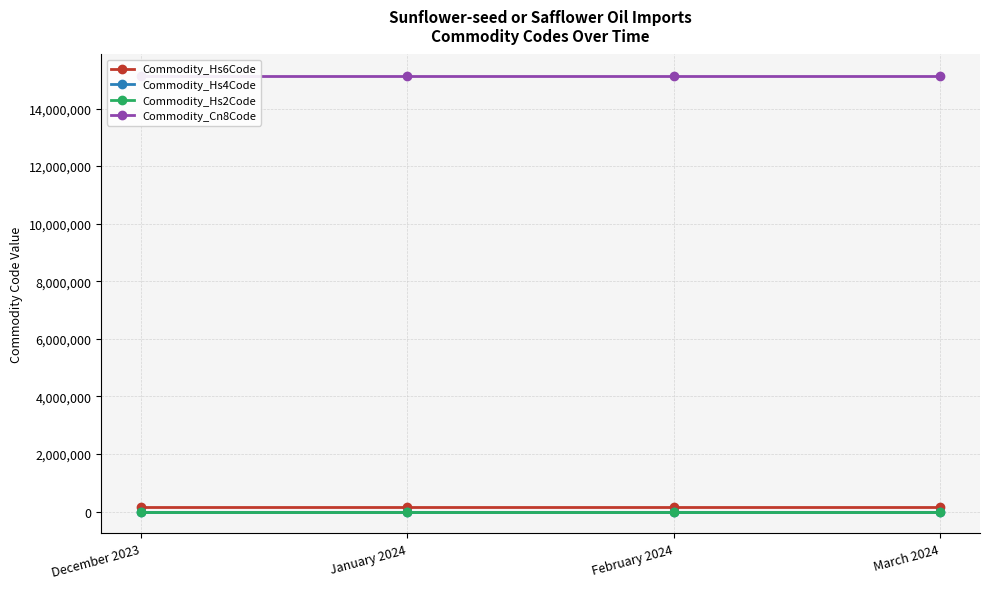

Does the chart display data point markers on the line(s)?

Yes